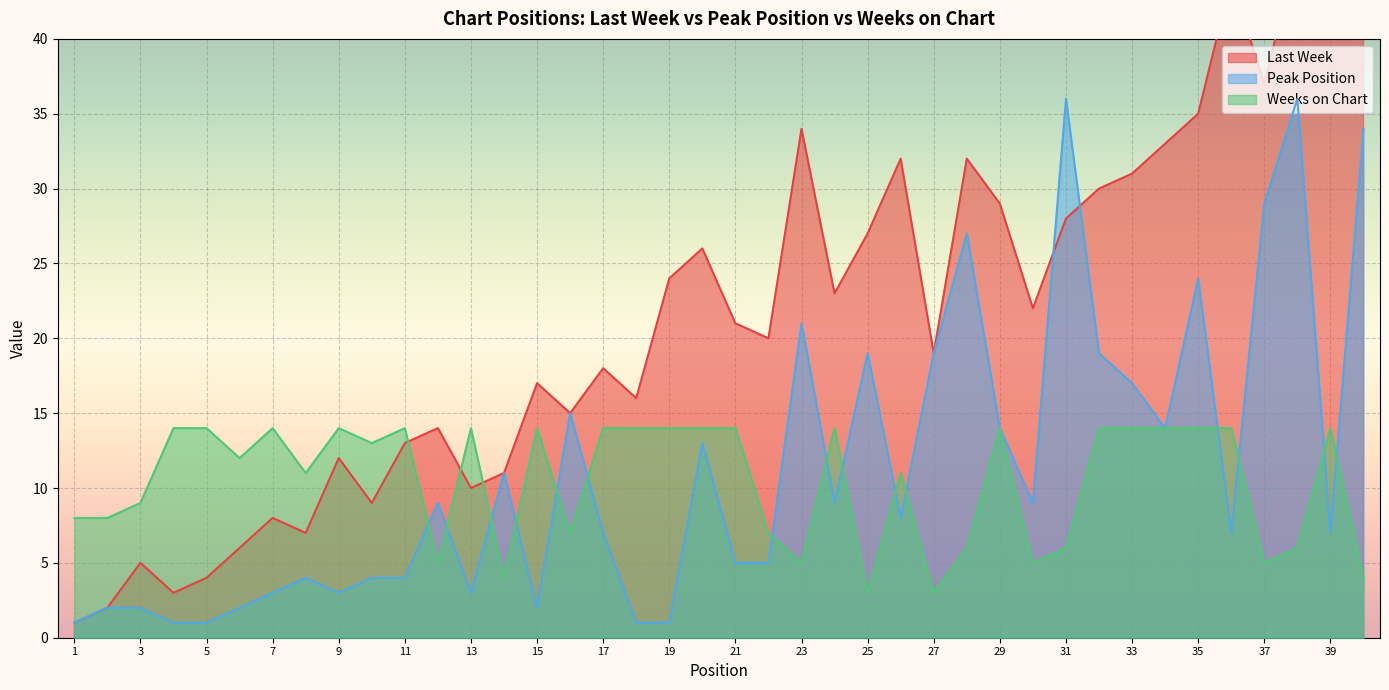

What is the highest value of the Weeks on Chart series?

14